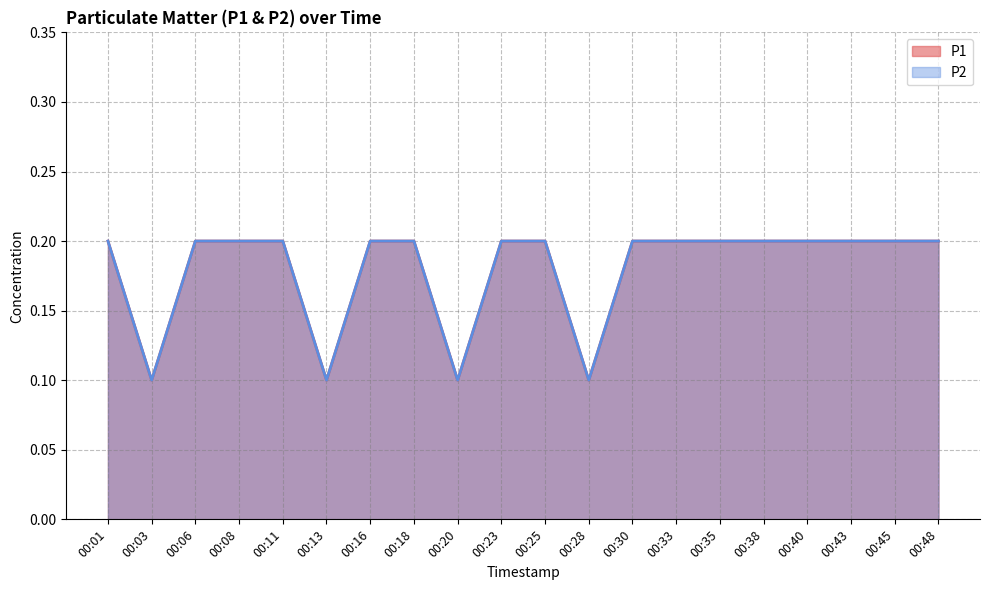

What is the sum of the P2 values at 00:43 and 00:16?

0.4